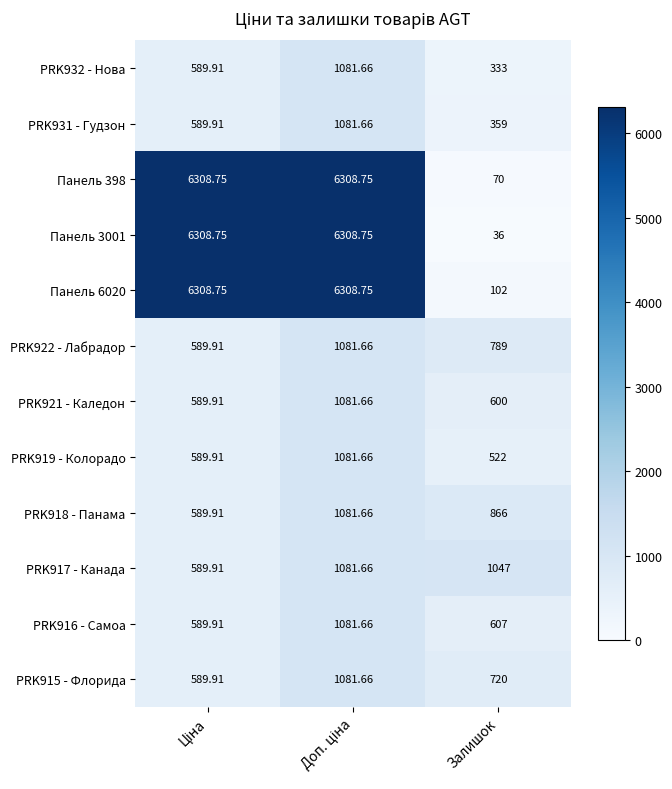

What is the minimum value shown in the chart?

36.0